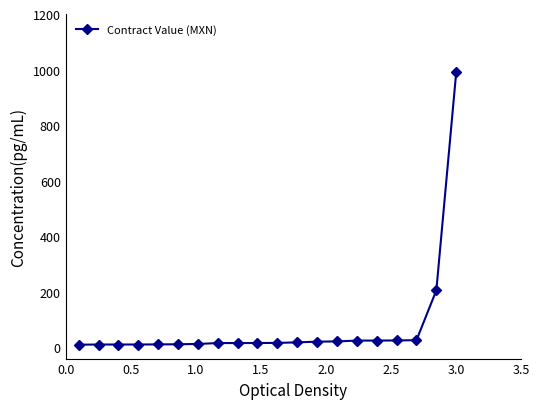

What is the difference between the maximum and minimum values?

980.0